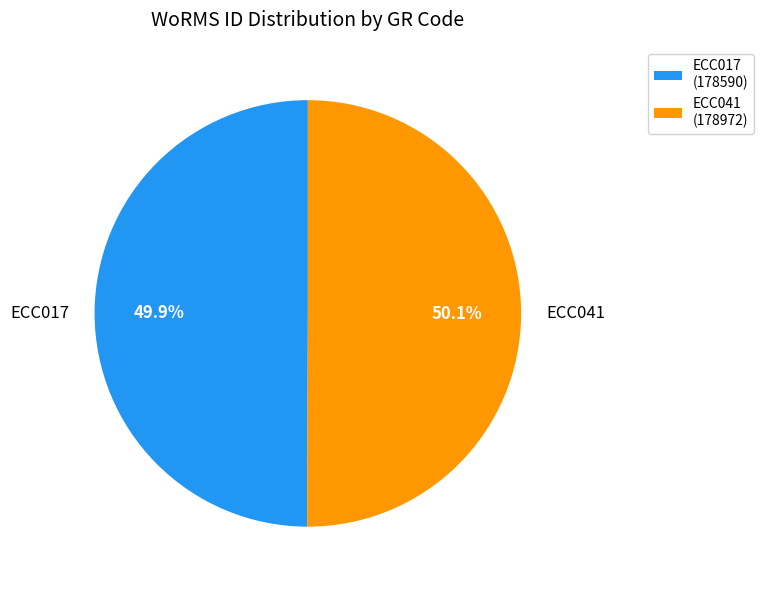

Is the sum of ECC017 and ECC041 greater than half?

Yes